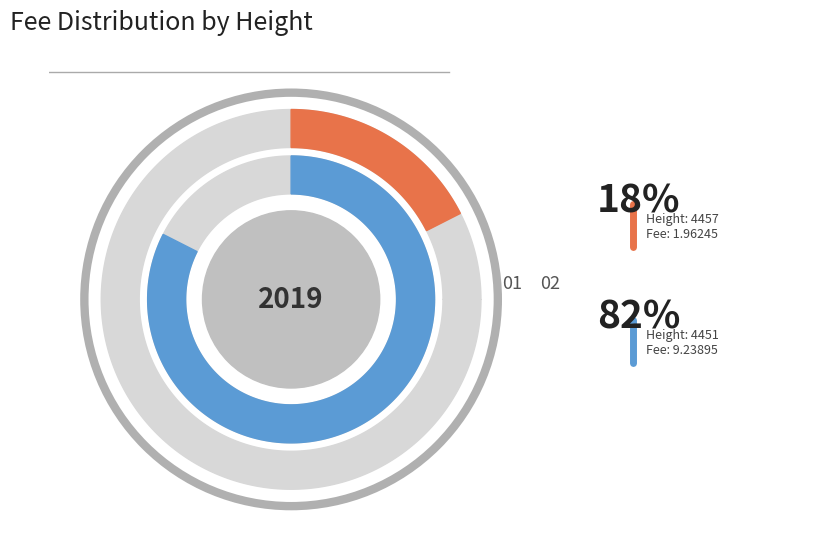

How many segments does this pie chart have?

2